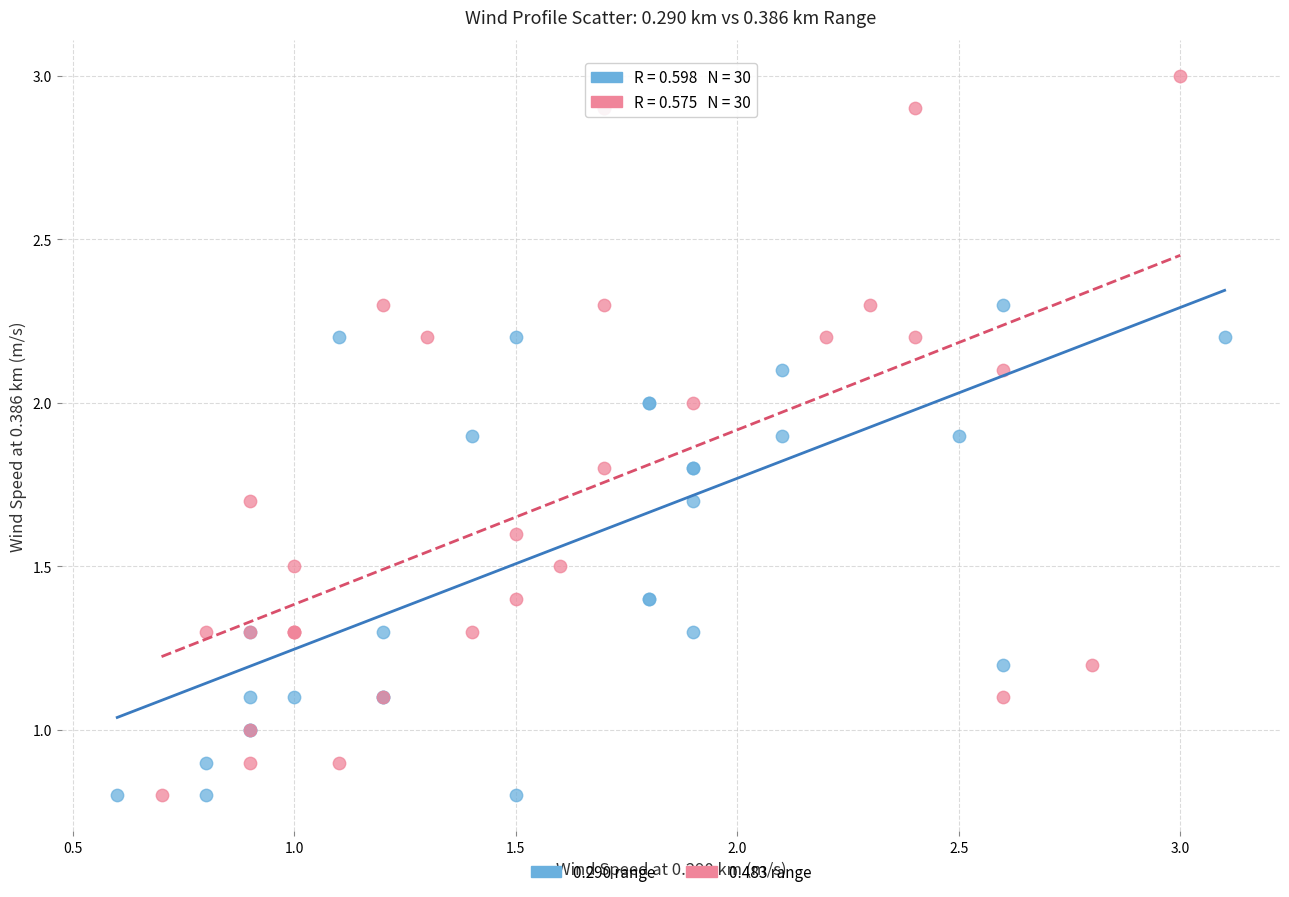

Which series has the widest spread of Y values?

0.483 range